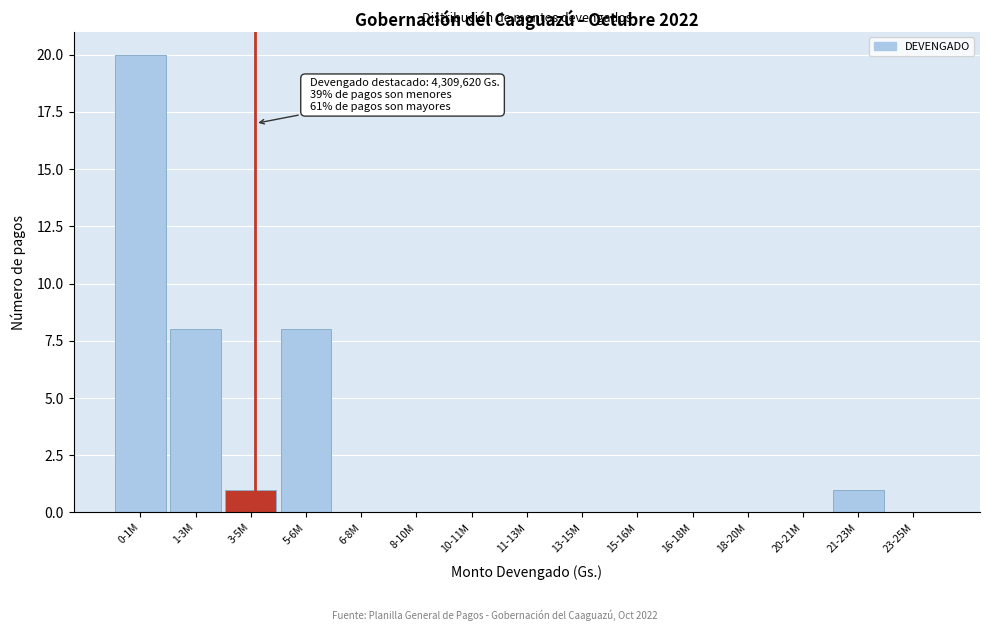

Reading left to right, list all the values displayed in this chart.

0-1M=20	1-3M=8	3-5M=1	5-6M=8	6-8M=0	8-10M=0	10-11M=0	11-13M=0	13-15M=0	15-16M=0	16-18M=0	18-20M=0	20-21M=0	21-23M=1	23-25M=0